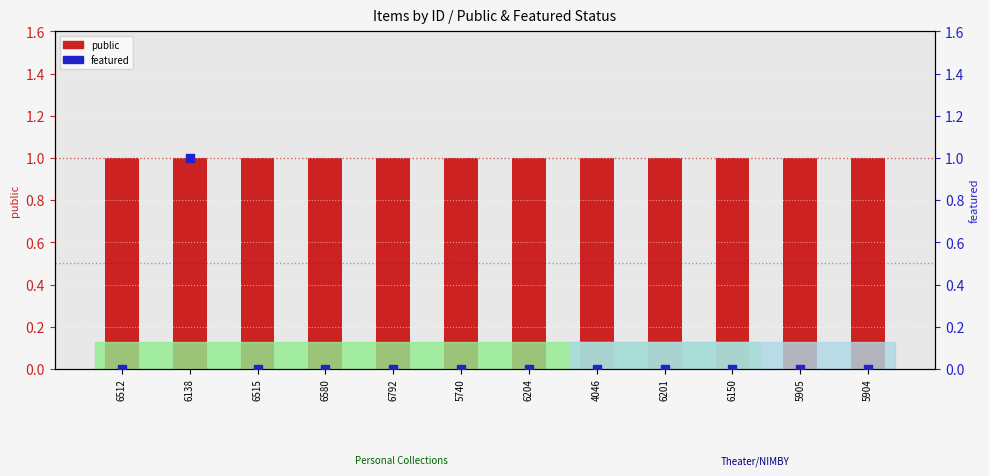

What are all the series names shown in the legend?

public, featured